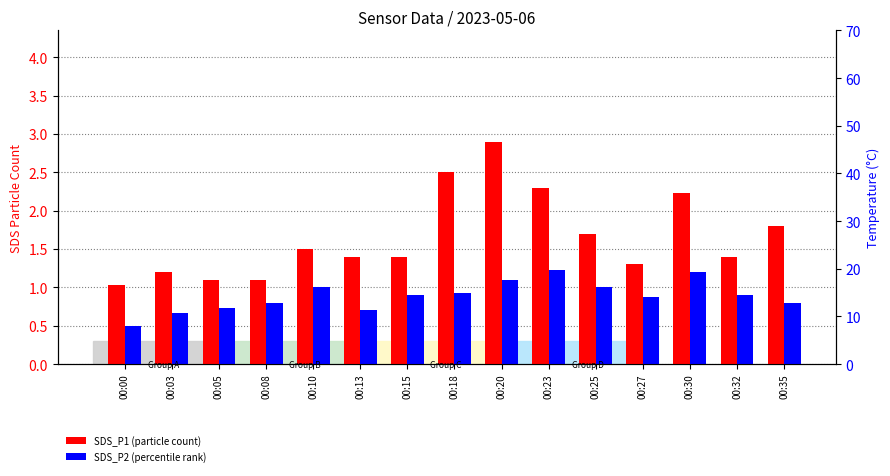

What is the value of the SDS_P2 bar at the 8th from the left?

0.9